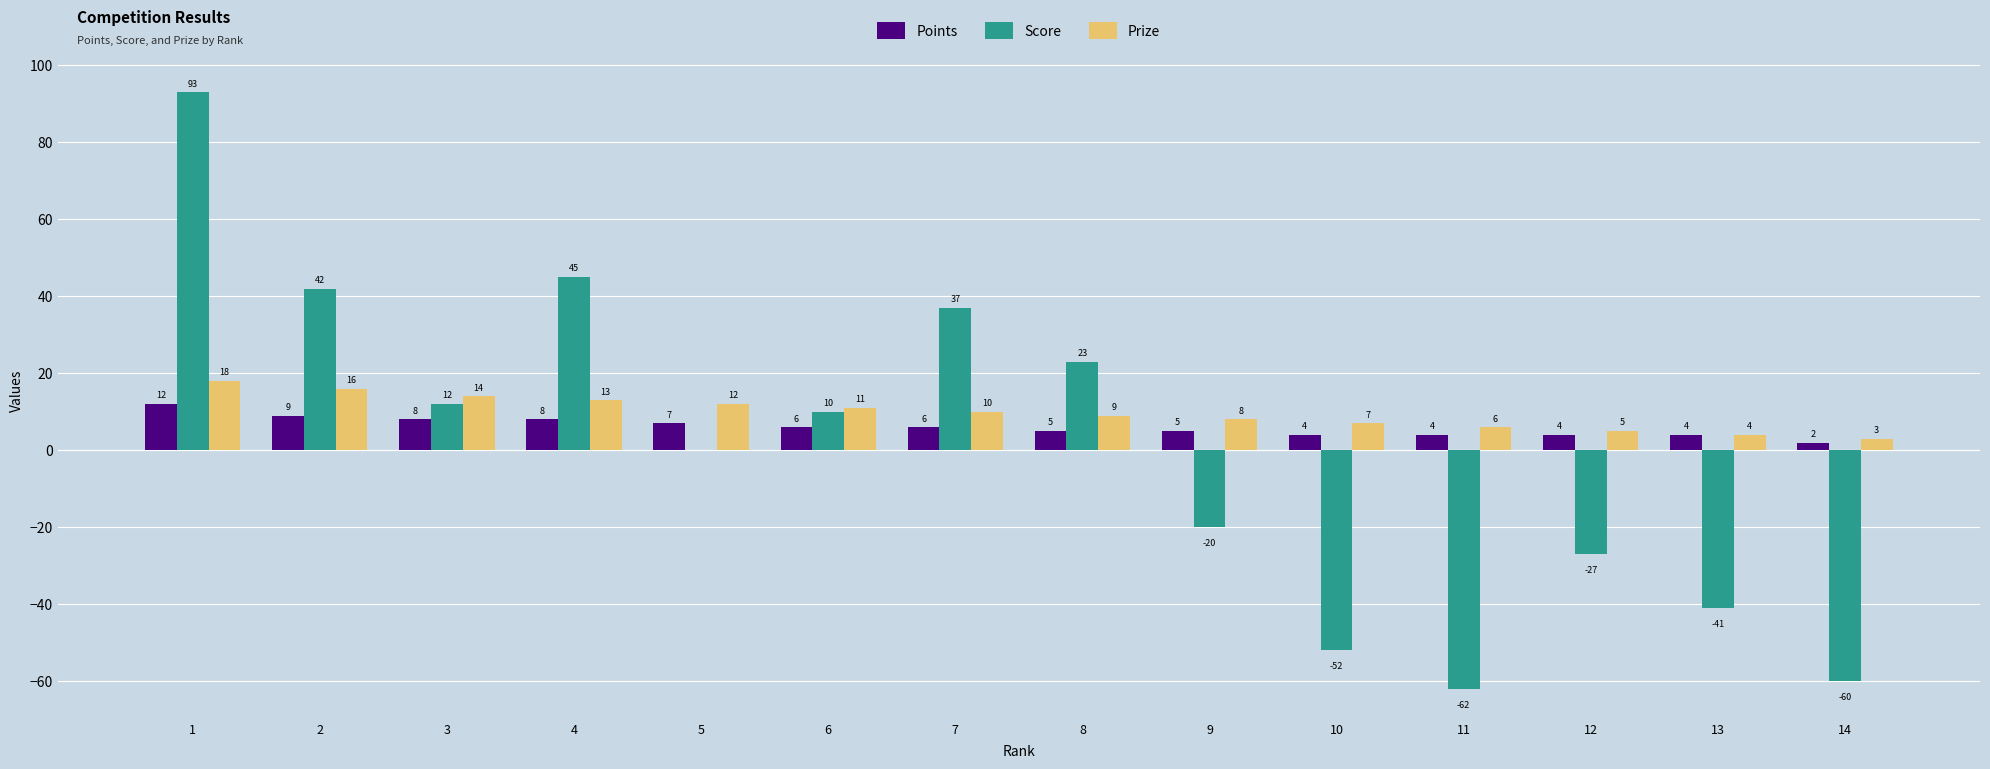

Which series changed the most between 4 and 6?

Score